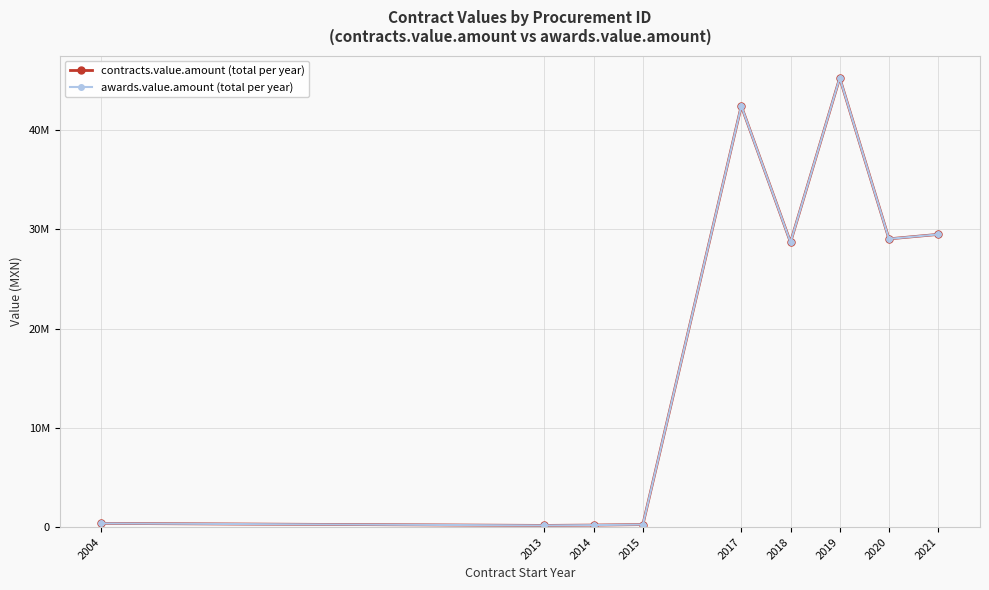

Which series has the largest range (max minus min)?

contracts.value.amount (total per year)